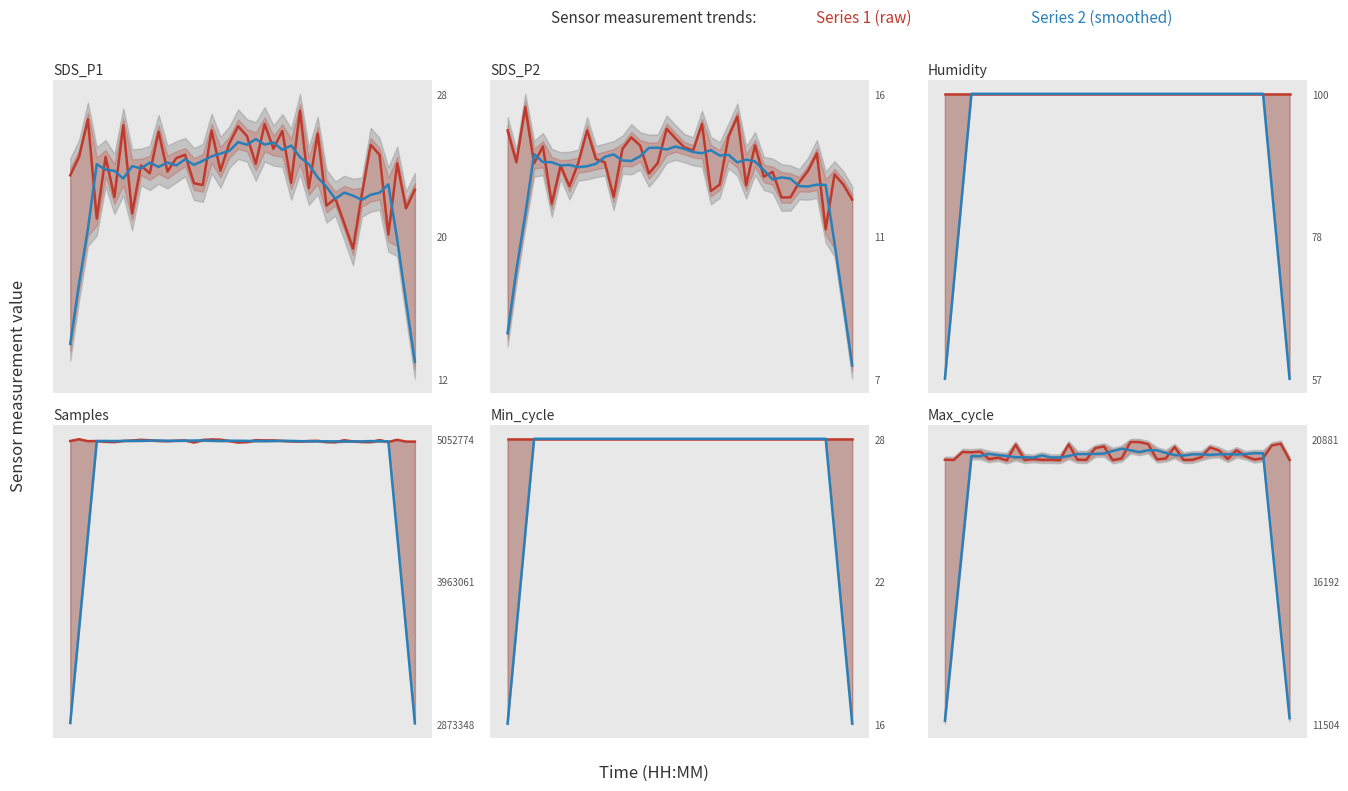

Rank the series by their maximum value, from lowest to highest.

Series 2 (smoothed), Series 1 (raw)